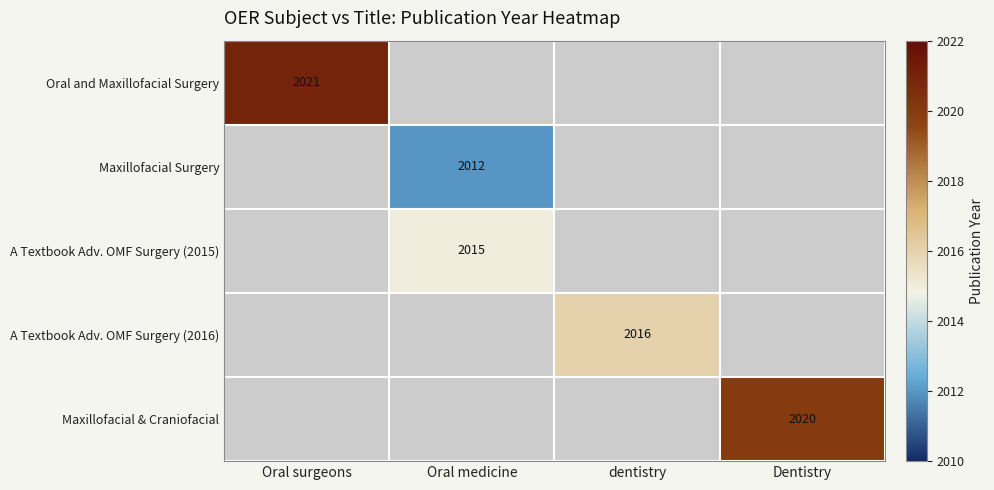

At how many categories does at least one series exceed 2019?

2